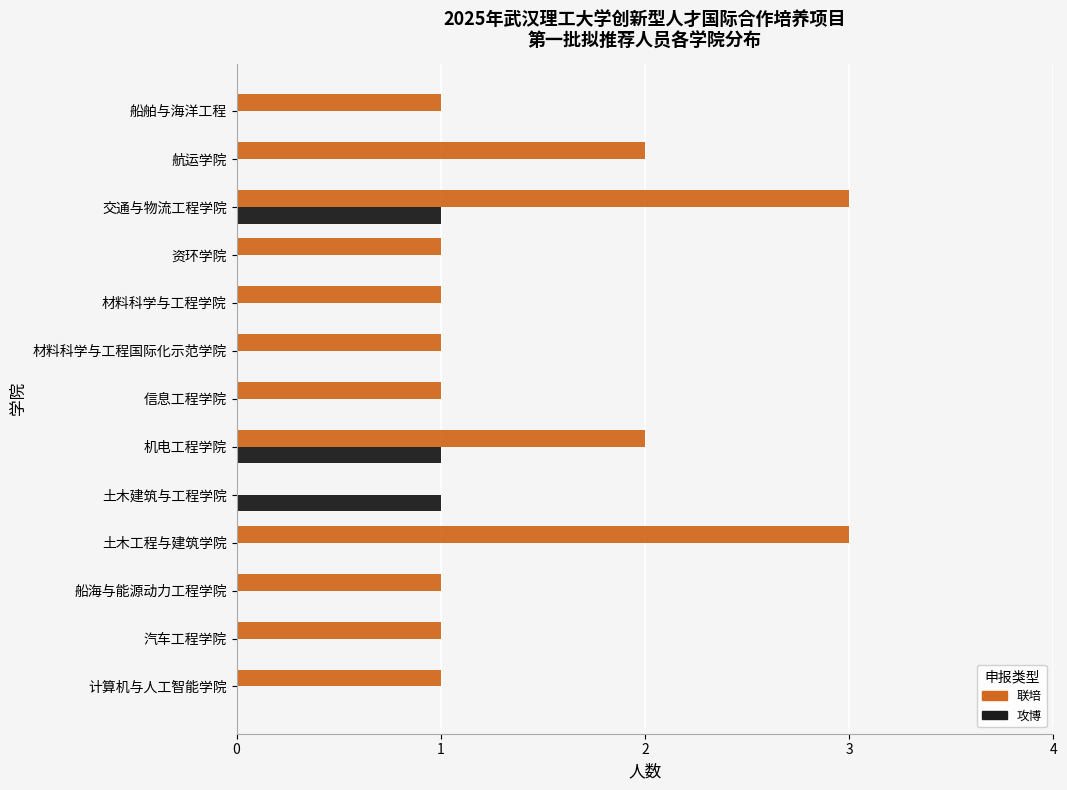

What is the sum of all 攻博 values?

3